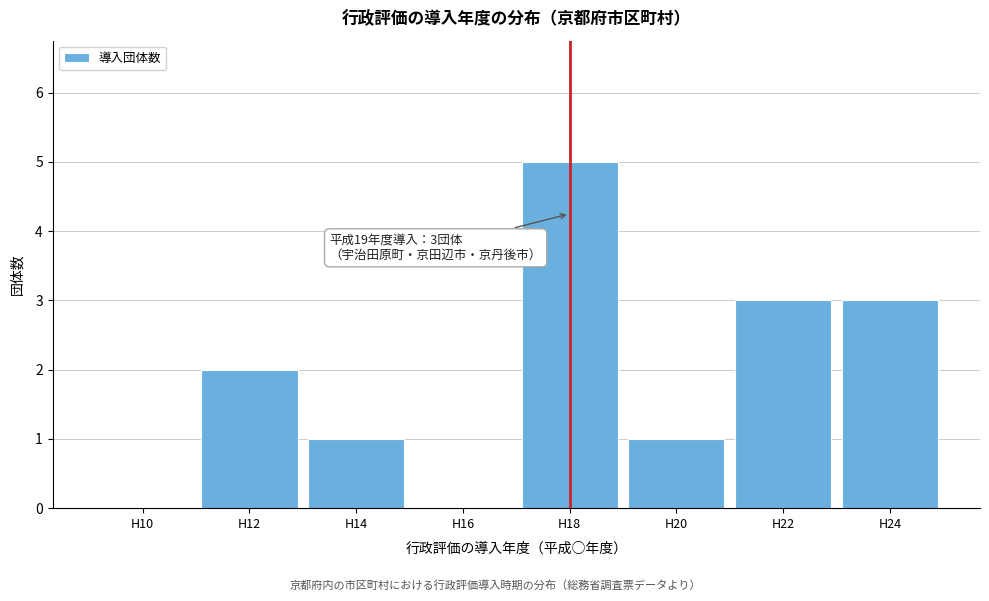

Reading right to left, what are all the values shown in this chart?

H24=3	H22=3	H20=1	H18=5	H16=0	H14=1	H12=2	H10=0